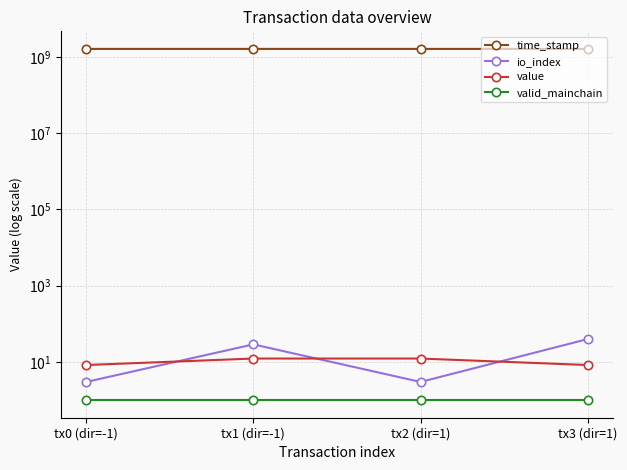

Which series has the largest range (max minus min)?

time_stamp